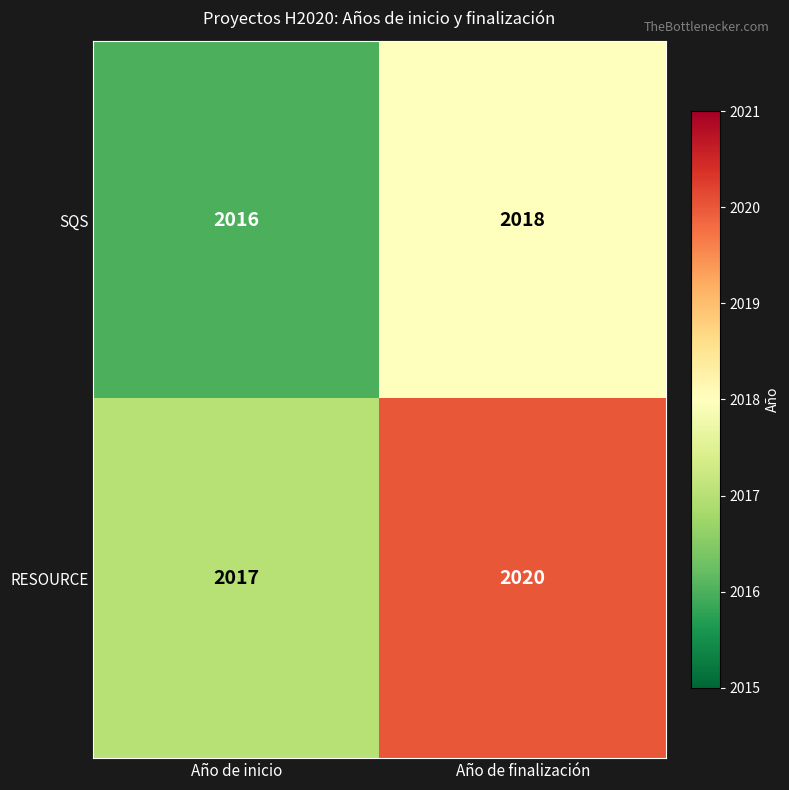

What is the approximate value of RESOURCE at Año de finalización?

2020